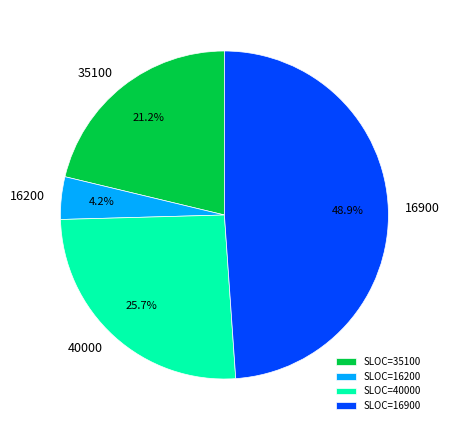

How many segments does this pie chart have?

4